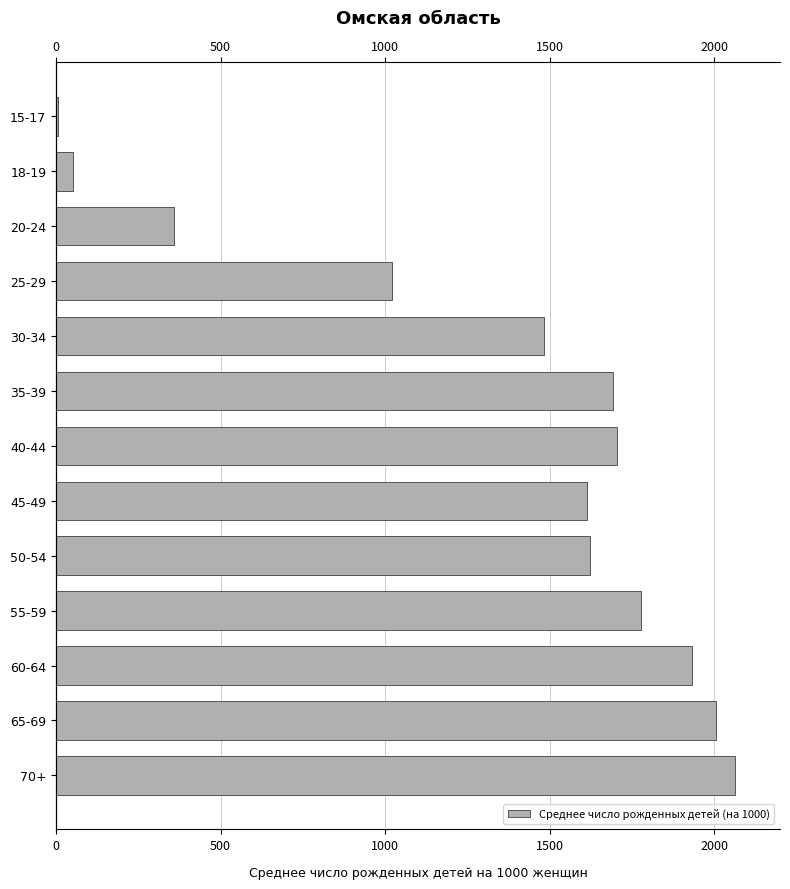

Between 50-54 and 18-19, which is larger?

50-54